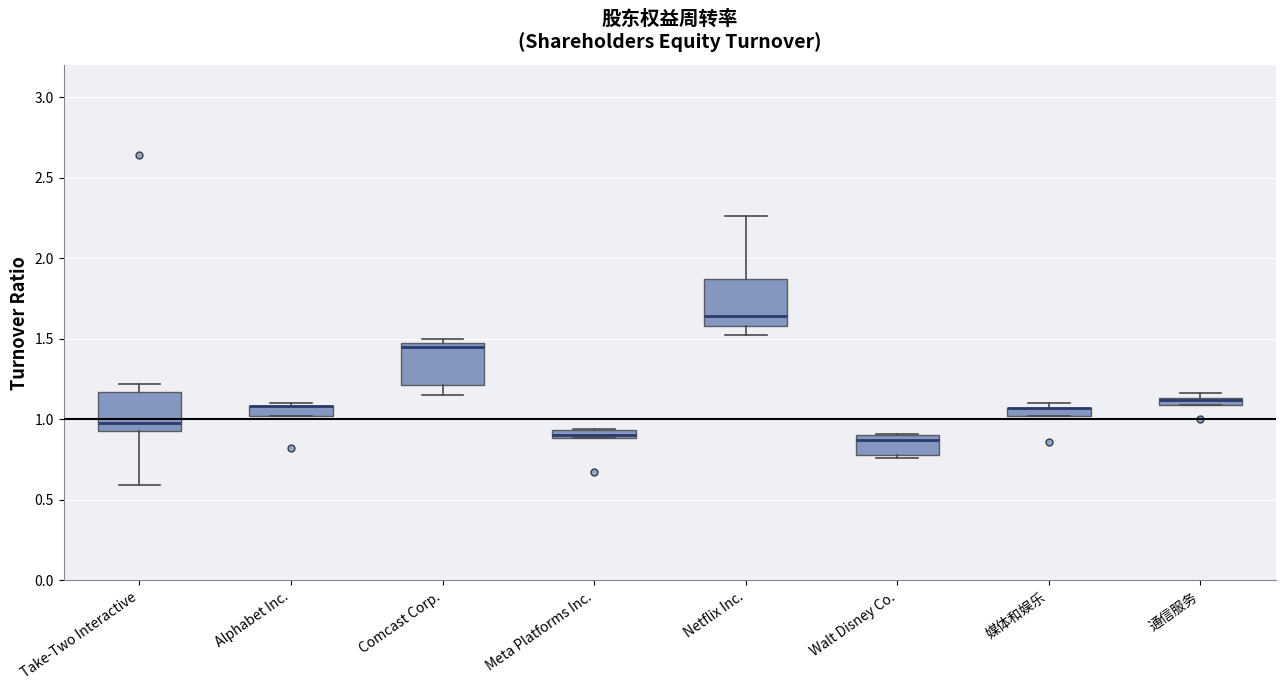

Where is the lower edge of the box for Netflix Inc. on the y-axis? The values are not printed on the chart, so give them approximately, as read against the axis.

1.60